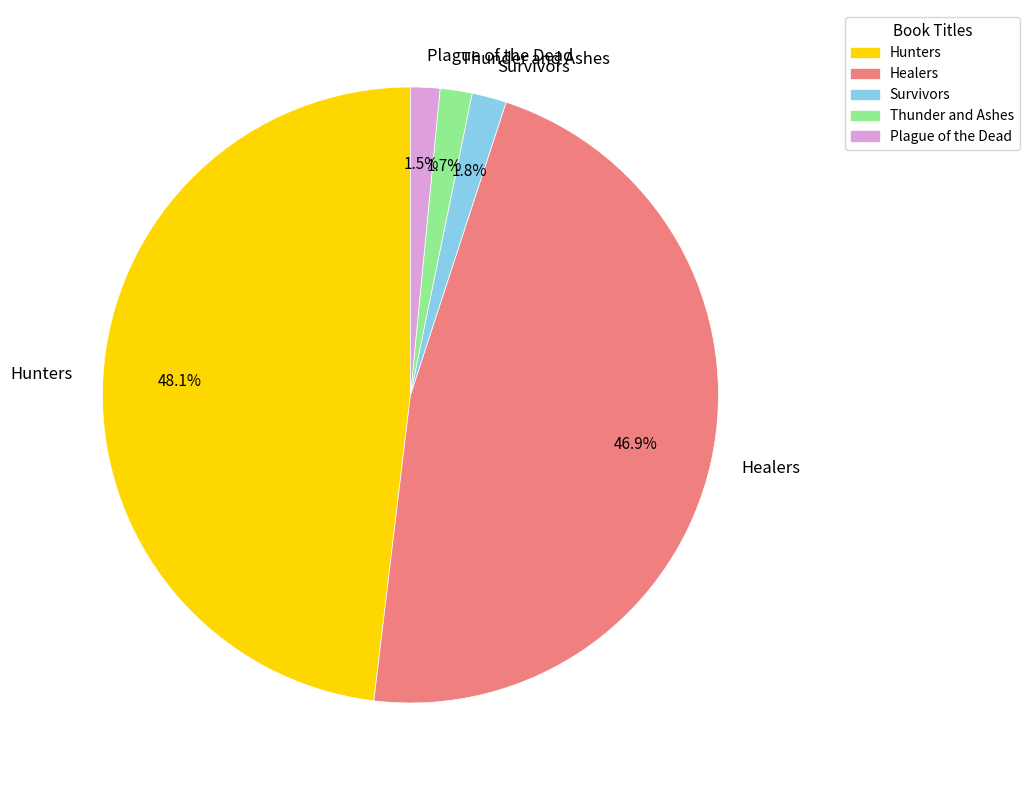

To the nearest percent, what percentage of the pie is Healers?

47%